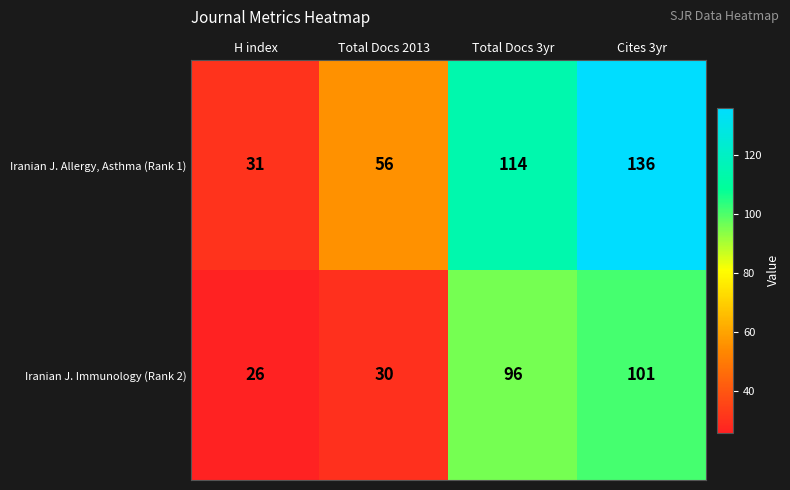

At how many categories does at least one series exceed 30?

4